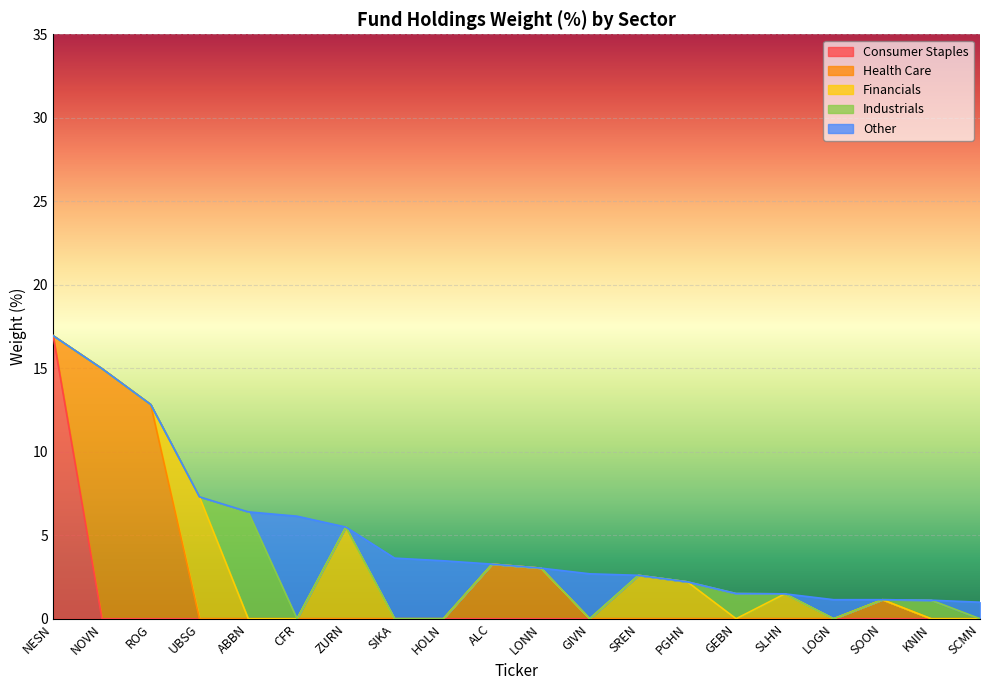

What are all the series names shown in the legend?

Consumer Staples, Health Care, Financials, Industrials, Other